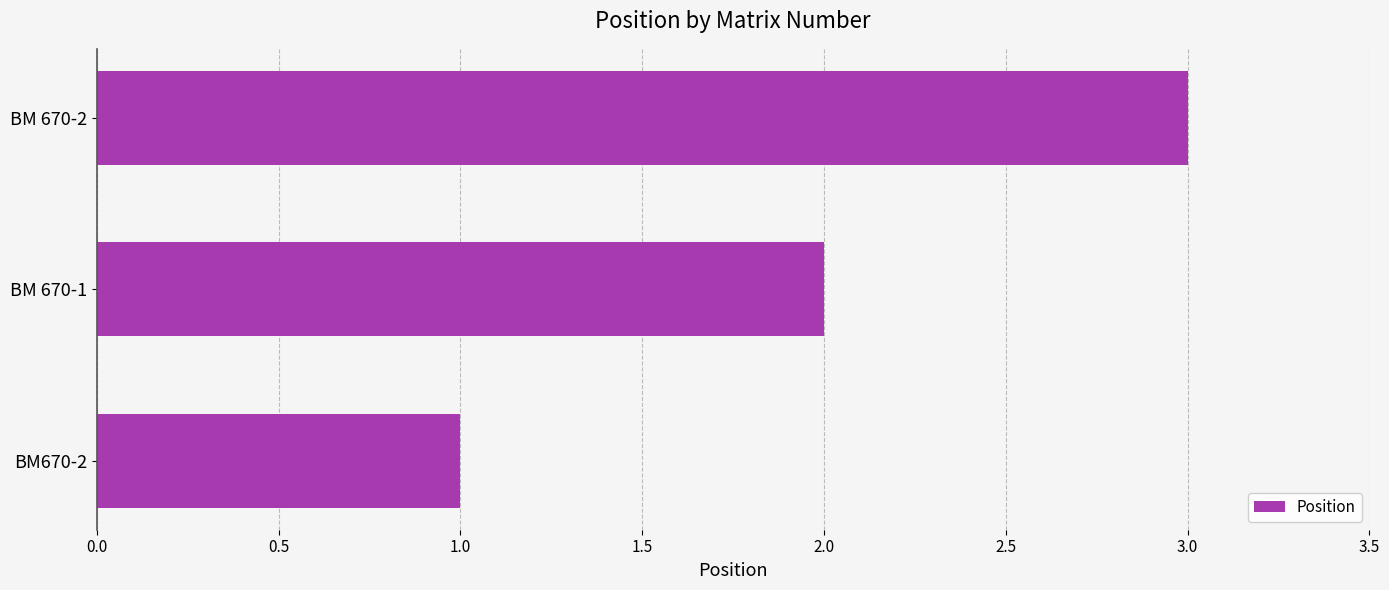

Rank the categories by value from lowest to highest.

BM670-2, BM 670-1, BM 670-2